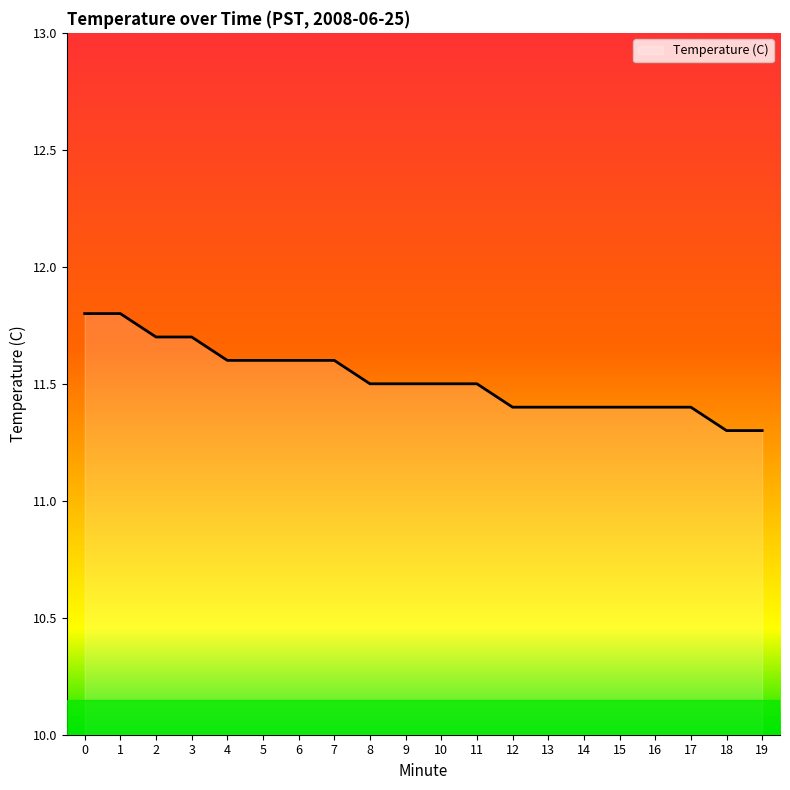

What is the greatest value displayed?

11.8